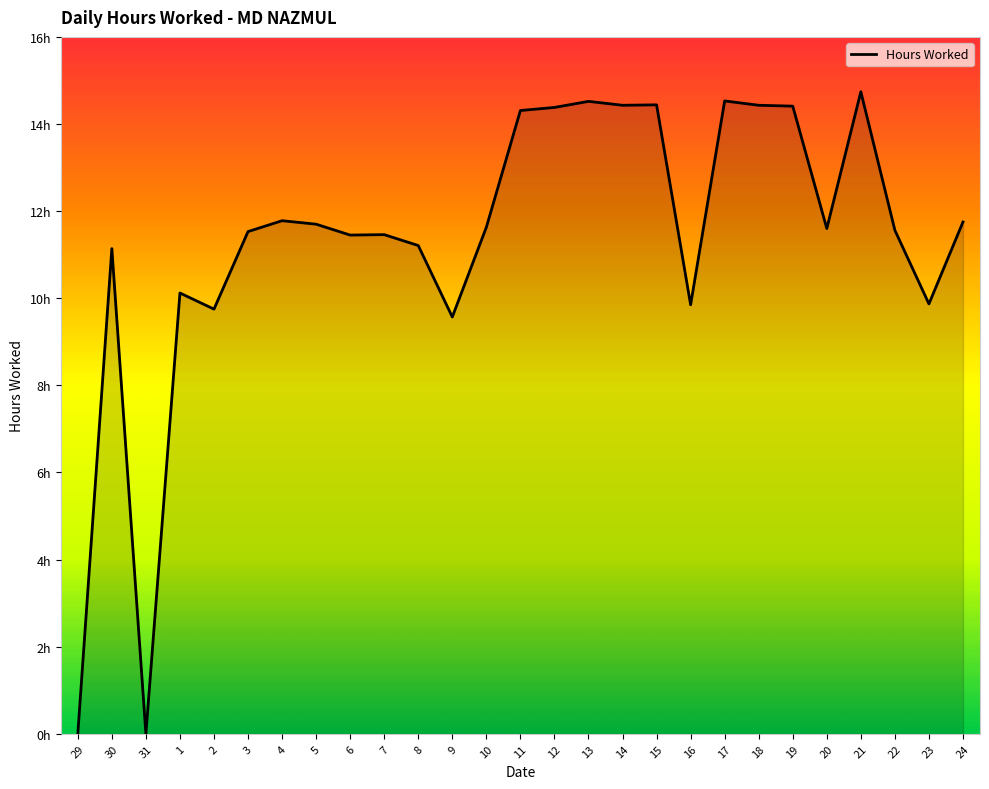

Does the chart have visible grid lines?

No